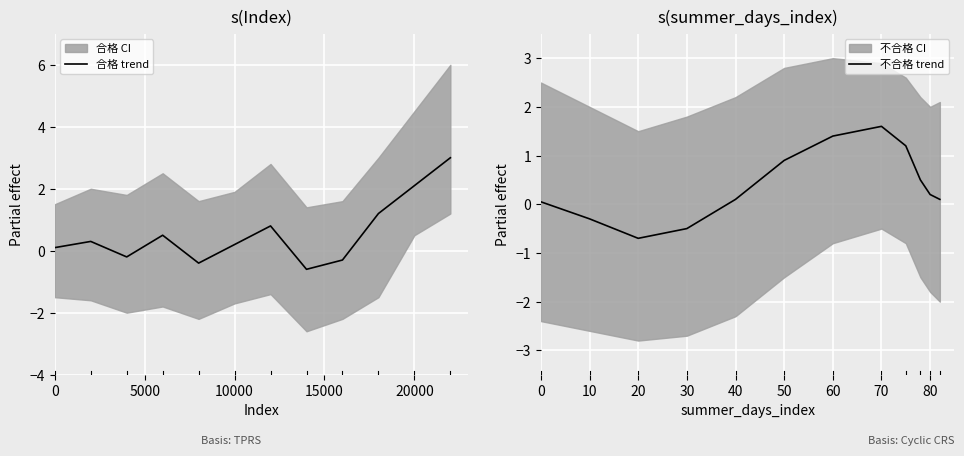

How many data points does each series have?

12